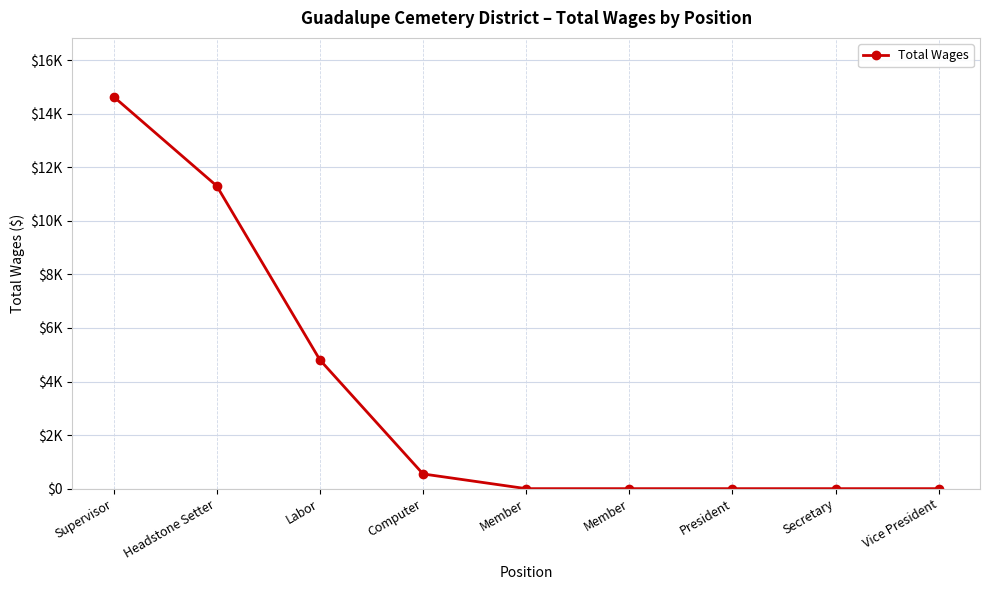

Does the chart have visible grid lines?

Yes